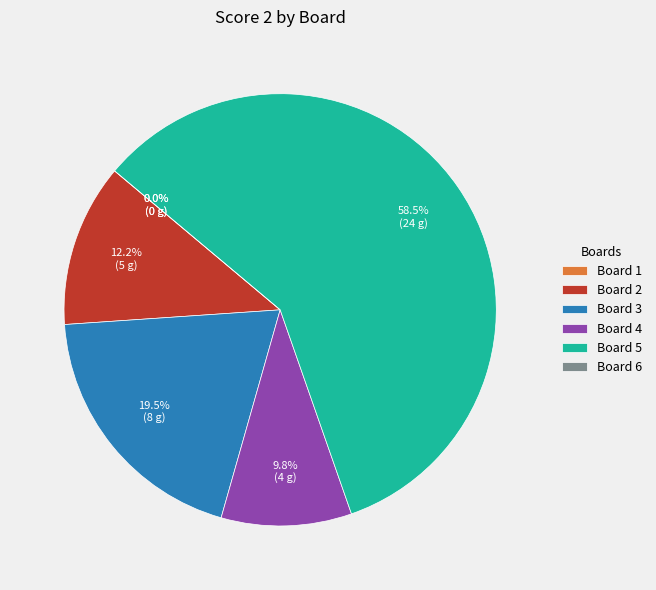

Approximately how many times larger is the value at Board 3 compared to Board 5?

0.3